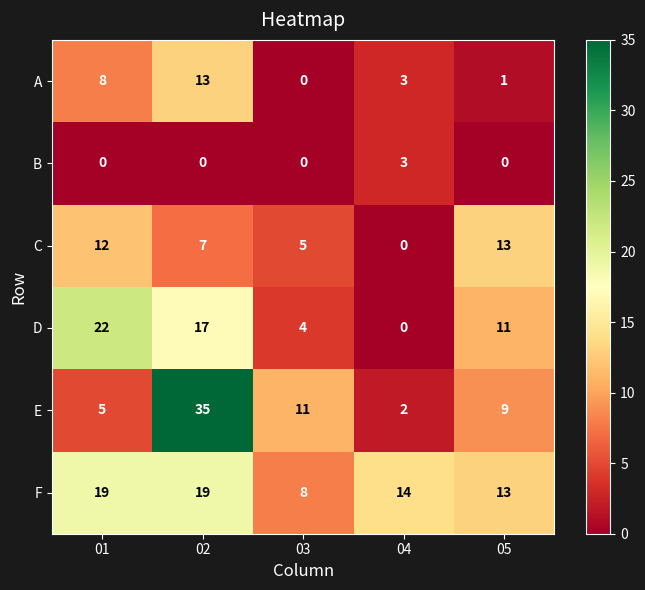

What is the approximate value of A at 02, to the nearest 10?

10